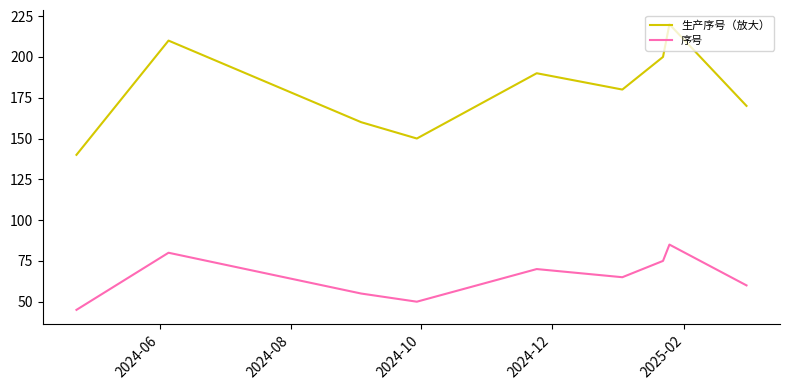

Rank the series by their maximum value, from lowest to highest.

序号, 生产序号（放大）